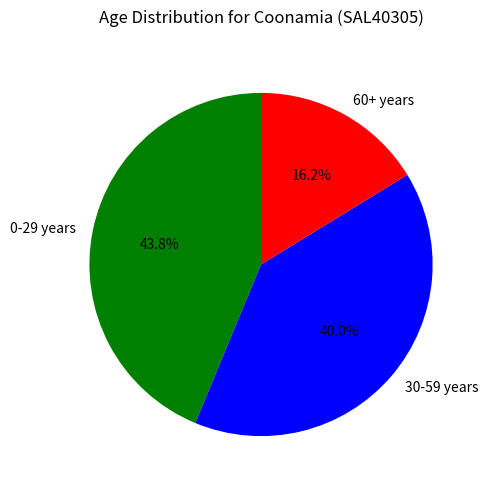

To the nearest percent, what is the average slice percentage?

33%